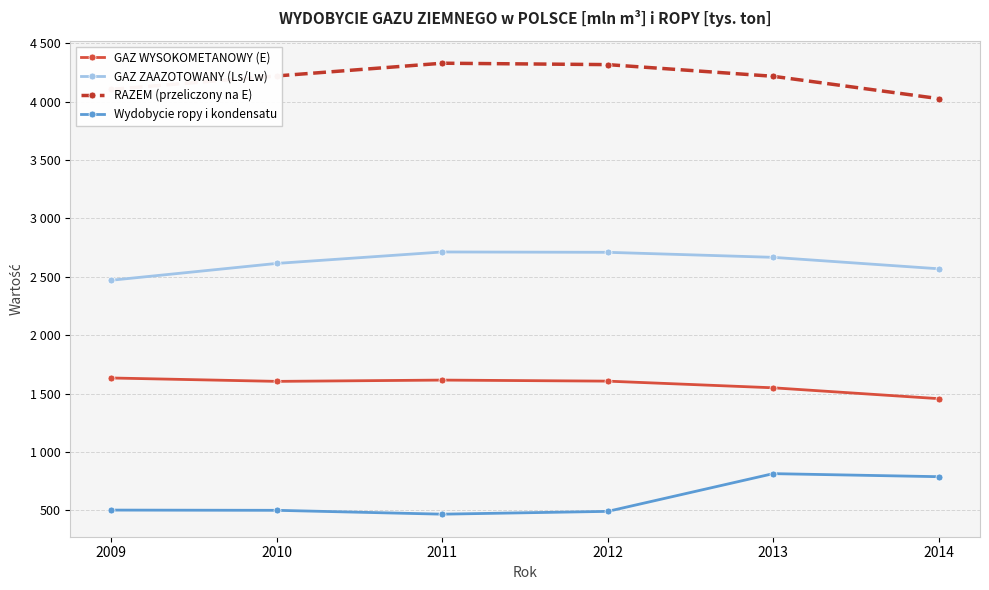

Which has a higher value, 2012 or 2014?

2012